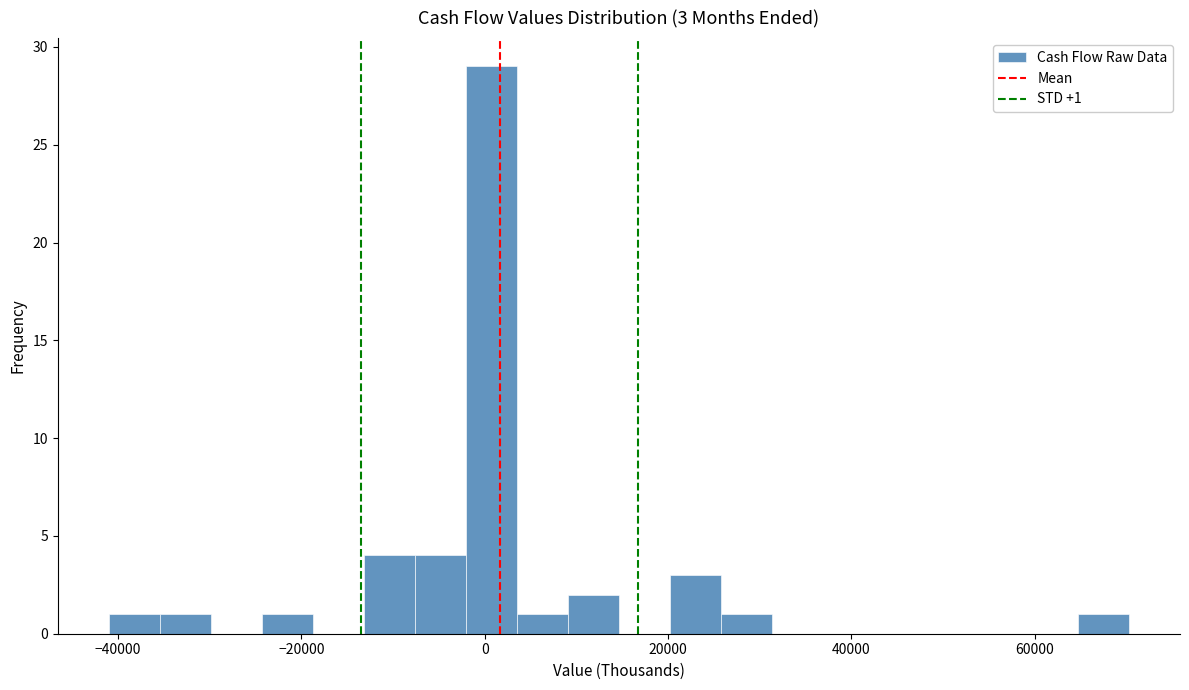

Read against the x-axis, roughly where is the centre of the tallest bar?

0